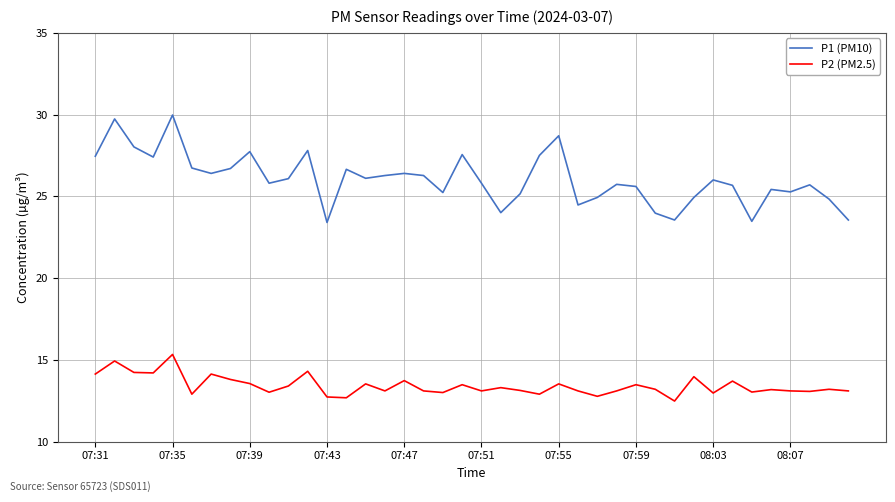

List the series in order of their peak value, highest first.

P1 (PM10), P2 (PM2.5)